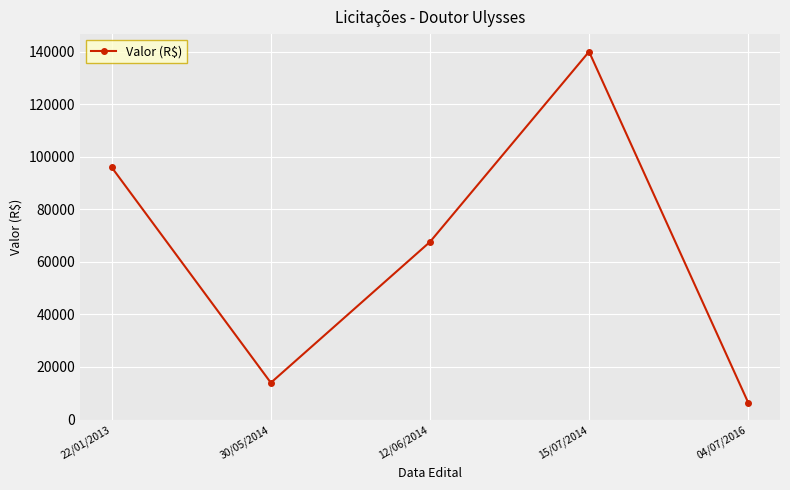

What is the value of the 5th point from the left?

6456.0